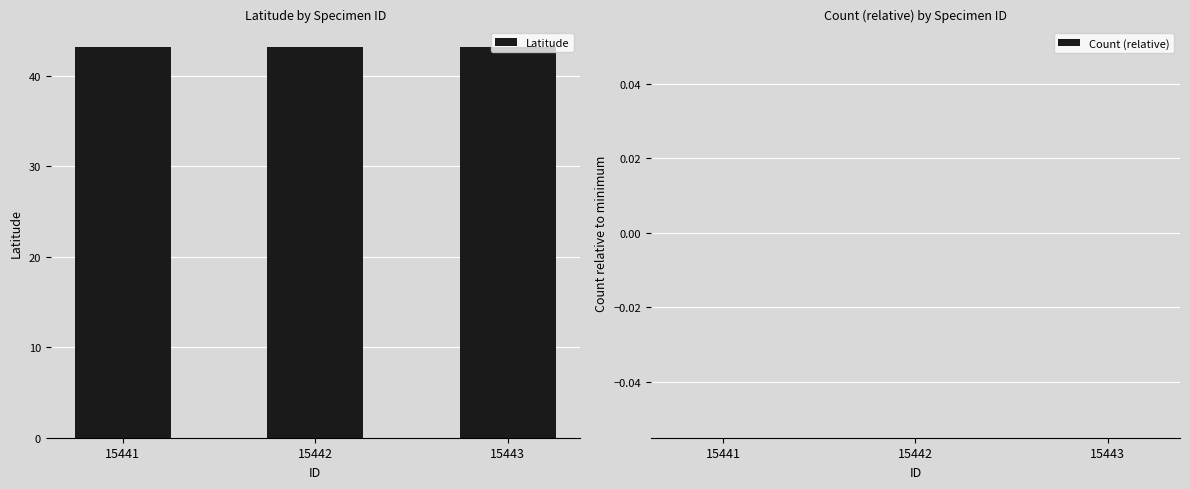

What is the minimum value for Latitude?

43.2